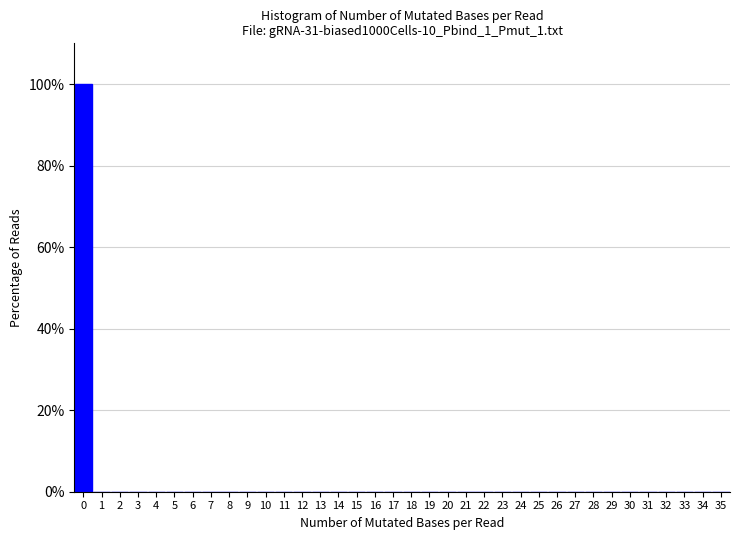

Reading left to right, transcribe this chart: for each bar, give the range it covers on the x-axis and its height. The values are not printed on the chart, so give them approximately, as read against the axis.

-0.5 to 0.5: 100
0.5 to 1.5: 0
1.5 to 2.5: 0
2.5 to 3.5: 0
3.5 to 4.5: 0
4.5 to 5.5: 0
5.5 to 6.5: 0
6.5 to 7.5: 0
7.5 to 8.5: 0
8.5 to 9.5: 0
9.5 to 10.5: 0
10.5 to 11.5: 0
11.5 to 12.5: 0
12.5 to 13.5: 0
13.5 to 14.5: 0
14.5 to 15.5: 0
15.5 to 16.5: 0
16.5 to 17.5: 0
17.5 to 18.5: 0
18.5 to 19.5: 0
19.5 to 20.5: 0
20.5 to 21.5: 0
21.5 to 22.5: 0
22.5 to 23.5: 0
23.5 to 24.5: 0
24.5 to 25.5: 0
25.5 to 26.5: 0
26.5 to 27.5: 0
27.5 to 28.5: 0
28.5 to 29.5: 0
29.5 to 30.5: 0
30.5 to 31.5: 0
31.5 to 32.5: 0
32.5 to 33.5: 0
33.5 to 34.5: 0
34.5 to 35.5: 0